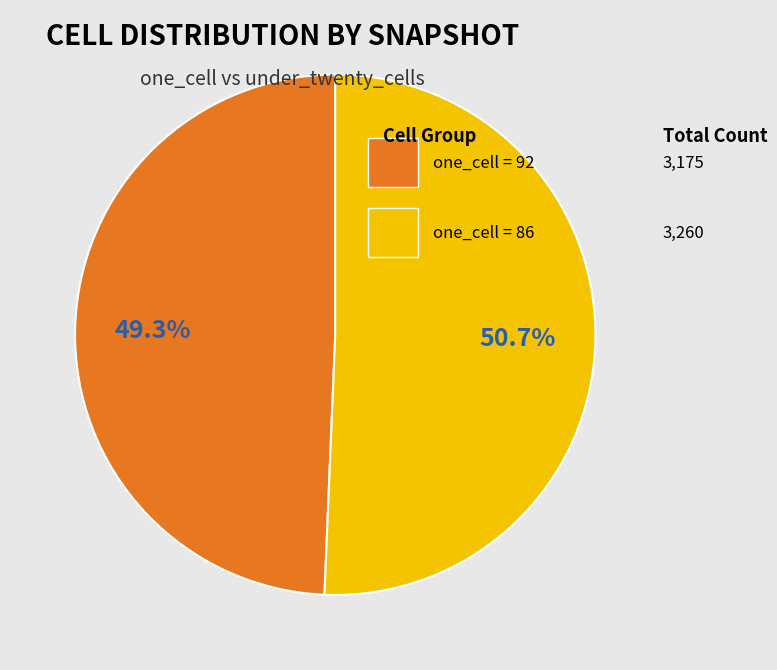

Does any single category account for the majority?

Yes